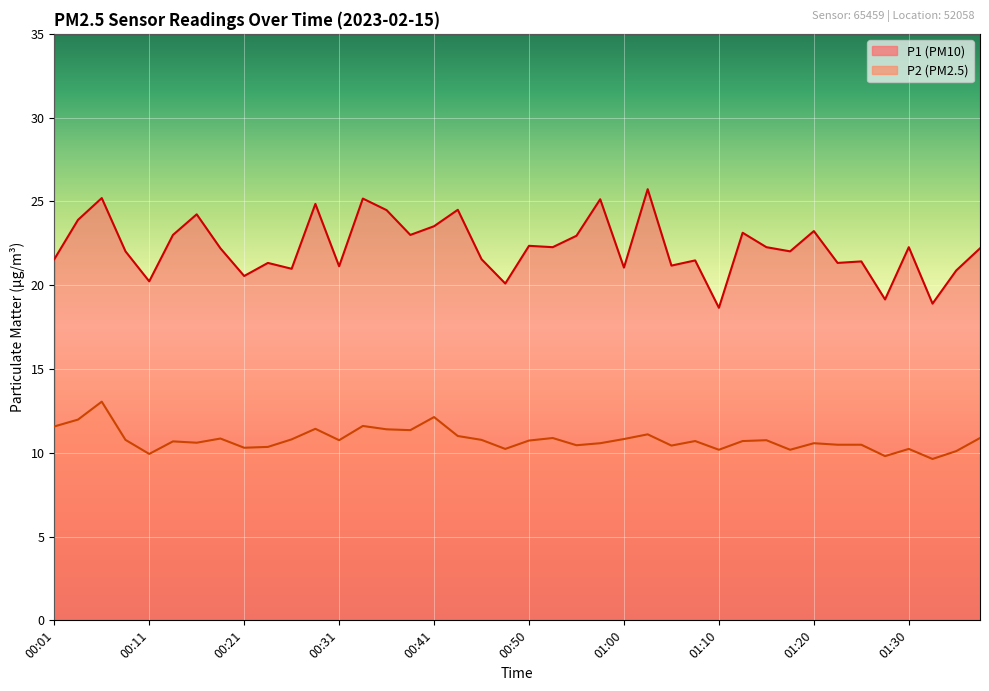

Reading left to right, list all the values displayed in this chart.

P1: 21.6	23.9	25.2	22.0	20.2	23.0	24.2	22.2	20.6	21.3	21.0	24.9	21.1	25.2	24.5	23.0	23.5	24.5	21.6	20.1	22.4	22.3	22.9	25.1	21.1	25.7	21.2	21.5	18.6	23.1	22.3	22.0	23.2	21.3	21.4	19.1	22.3	18.9	20.9	22.2
P2: 11.6	12.0	13.1	10.8	9.9	10.7	10.6	10.8	10.3	10.3	10.8	11.4	10.8	11.6	11.4	11.3	12.1	11.0	10.8	10.2	10.7	10.9	10.4	10.6	10.8	11.1	10.4	10.7	10.2	10.7	10.8	10.2	10.6	10.5	10.5	9.8	10.2	9.6	10.1	10.9